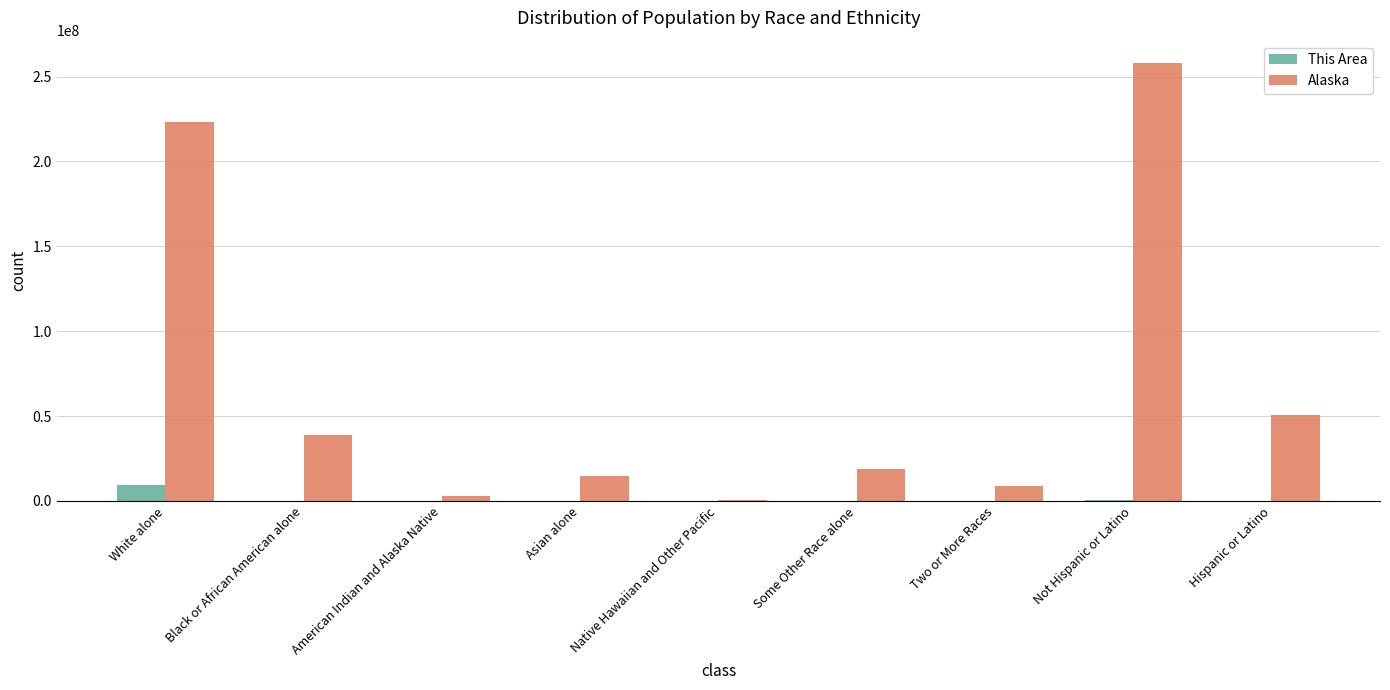

Between Native Hawaiian and Other Pacific and Not Hispanic or Latino, which series saw the biggest shift?

Alaska